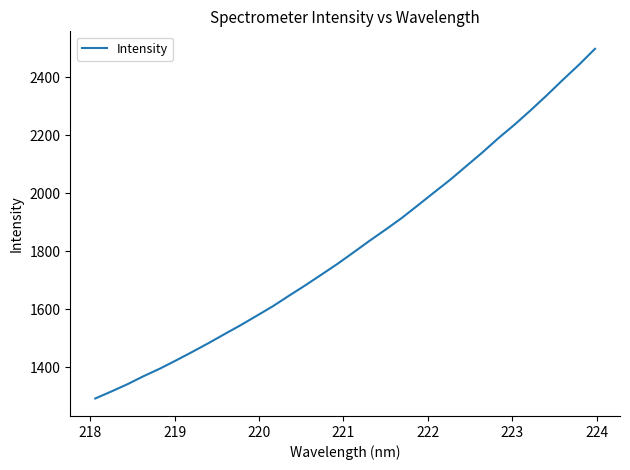

What is the maximum value shown in the chart?

2498.8